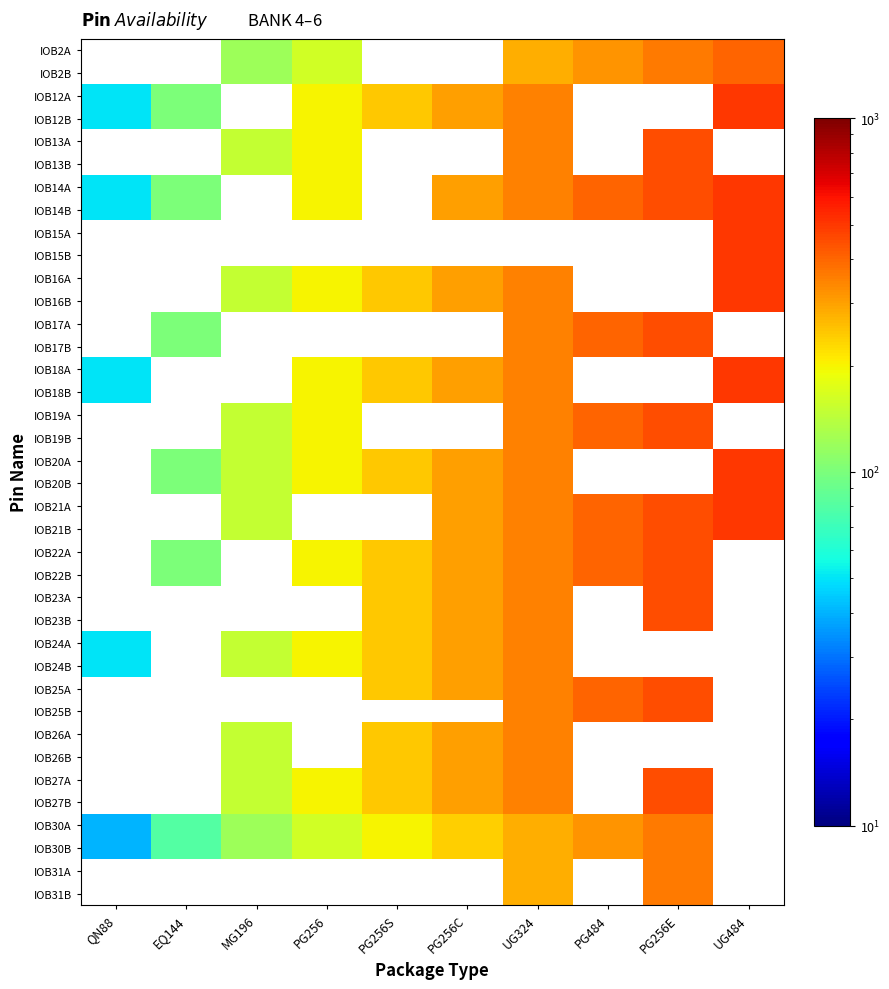

The value of IOB18B at PG256C is 397.4. True or false?

False